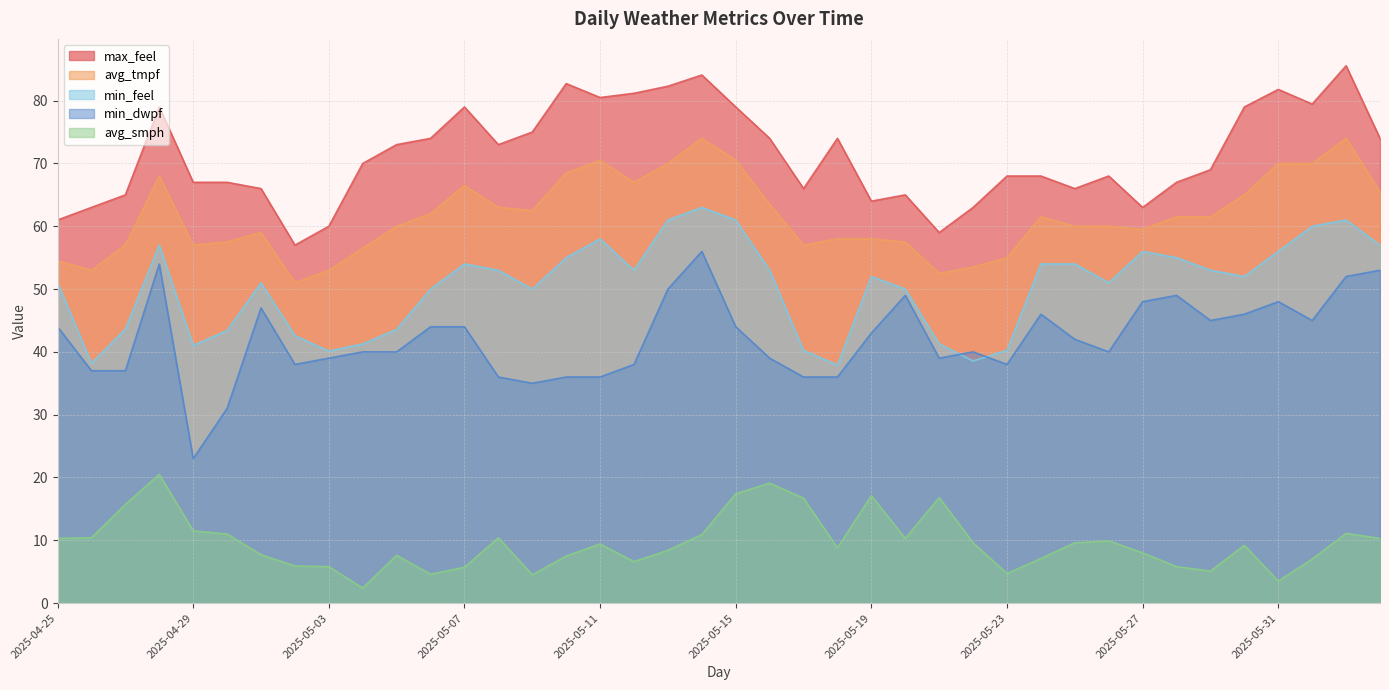

True or false: min_feel and max_feel intersect in this chart.

False